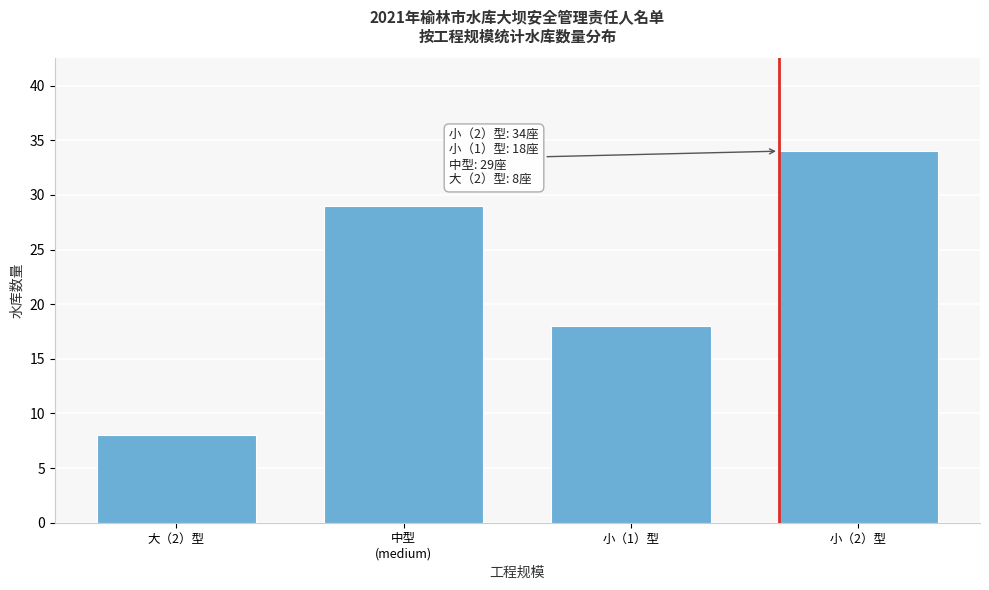

Reading left to right, what are all the values shown in this chart?

8	29	18	34